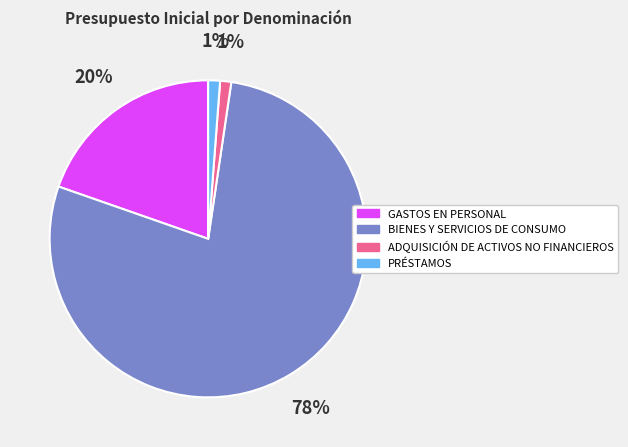

What is the majority slice?

BIENES Y SERVICIOS DE CONSUMO